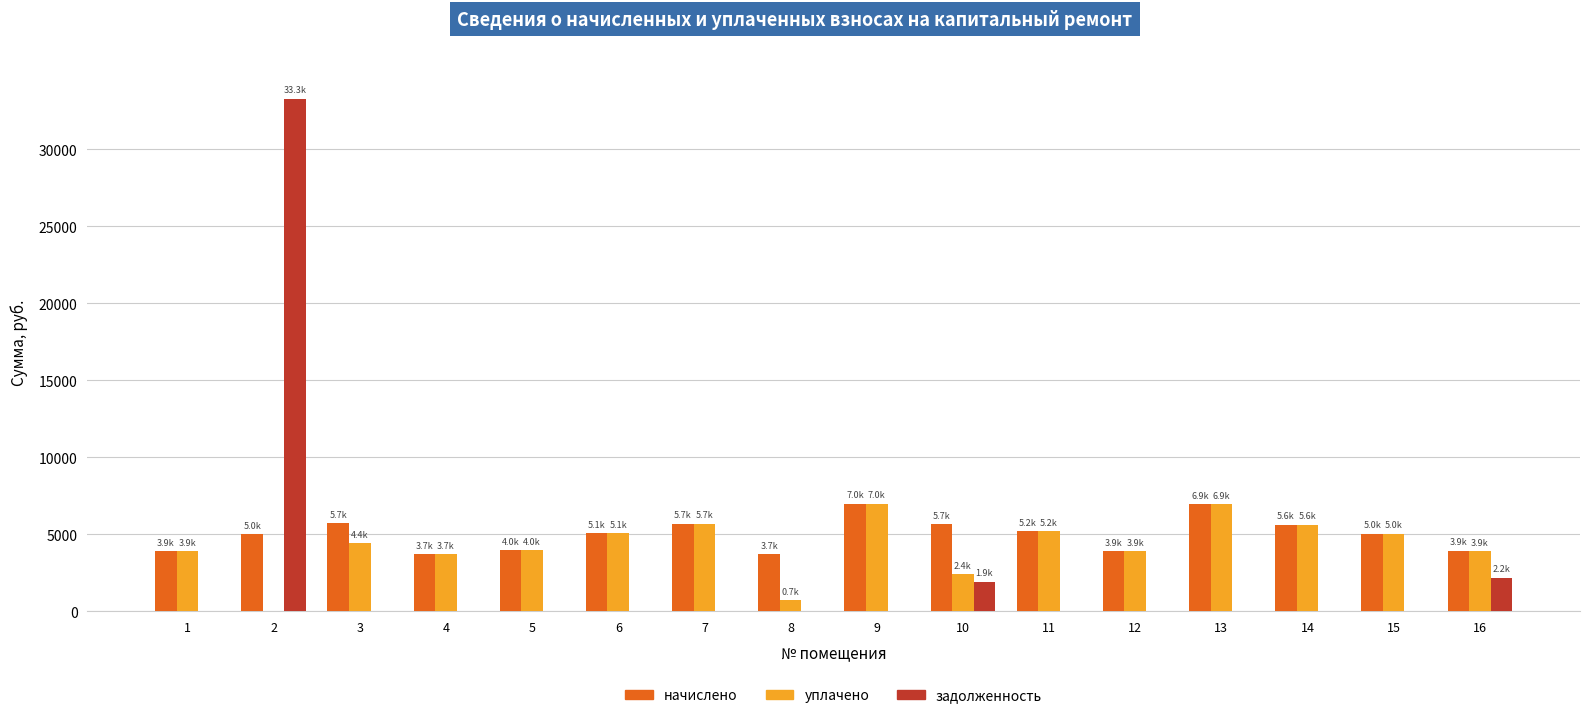

What is the sum of the уплачено values at 4 and 11?

8916.8